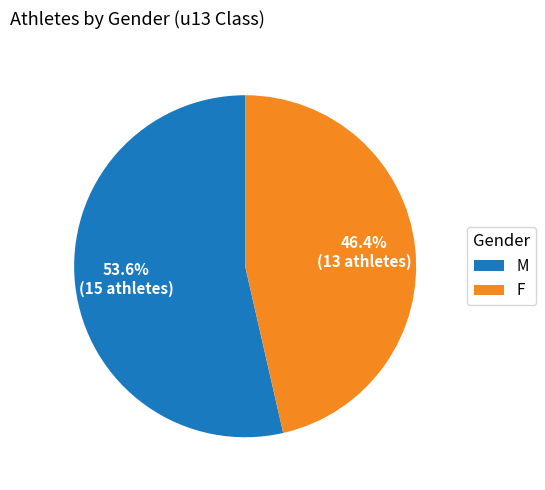

To the nearest percent, what is the difference between the largest and smallest slice percentages?

7%